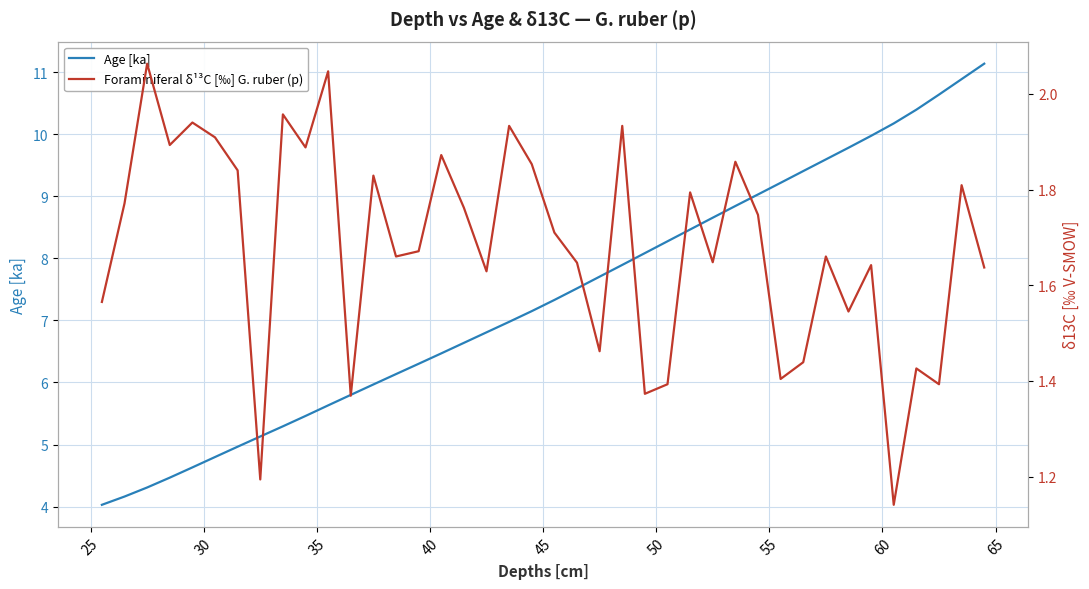

What is the smallest value displayed?

1.1